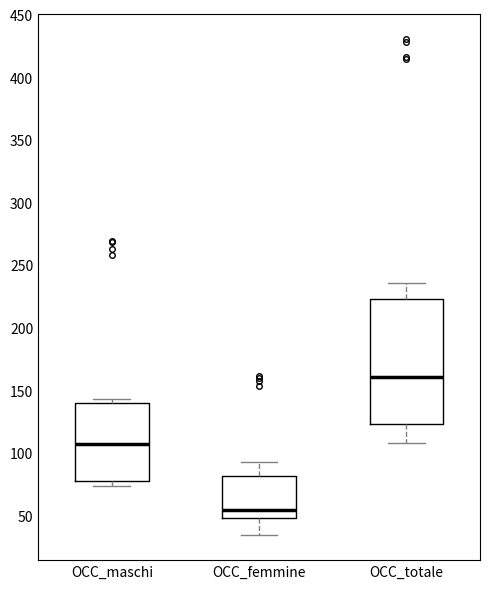

Which box's median line is the highest?

OCC_totale